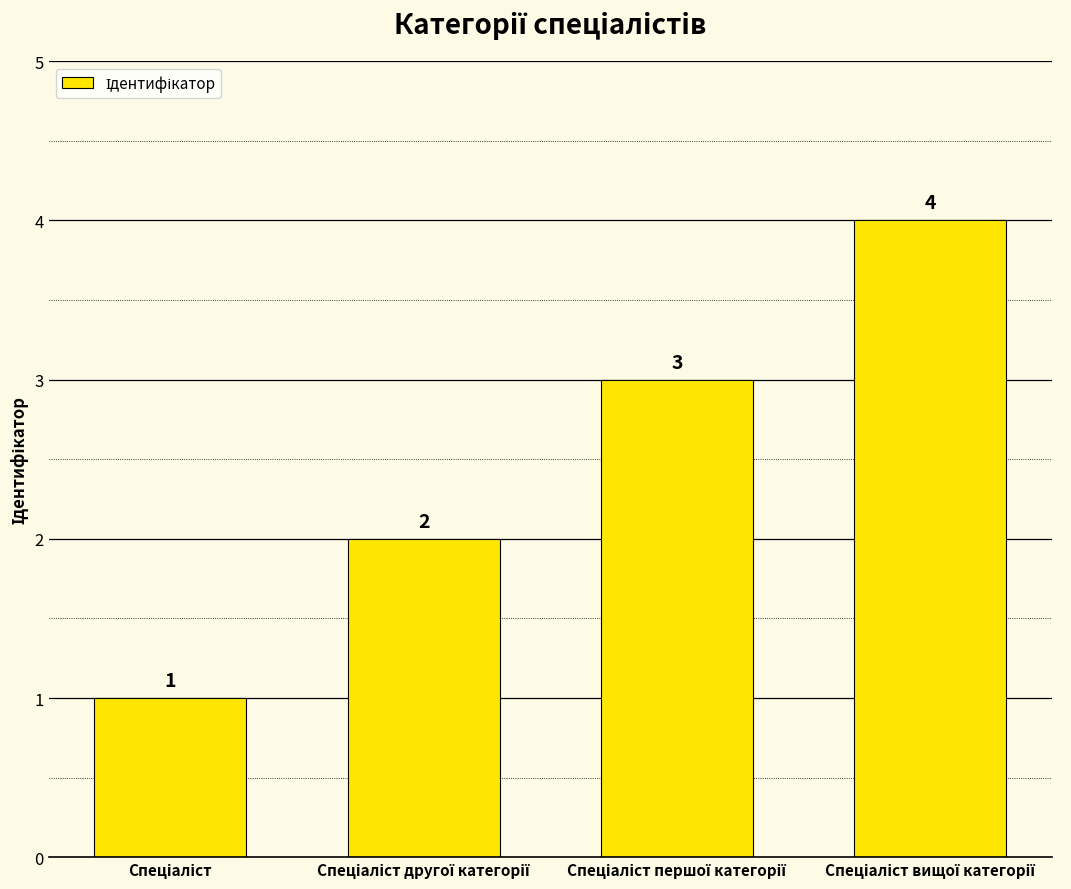

What is the sum of all values?

10